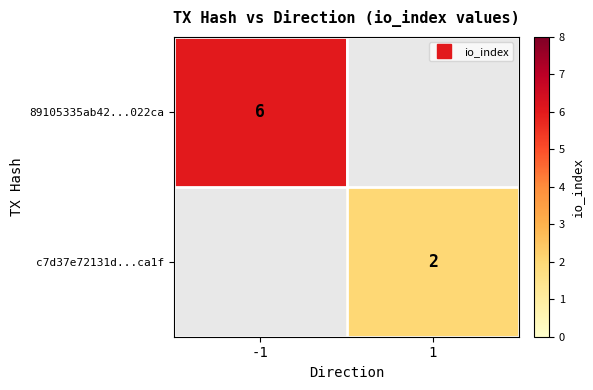

What is the total value across all series at 1?

2